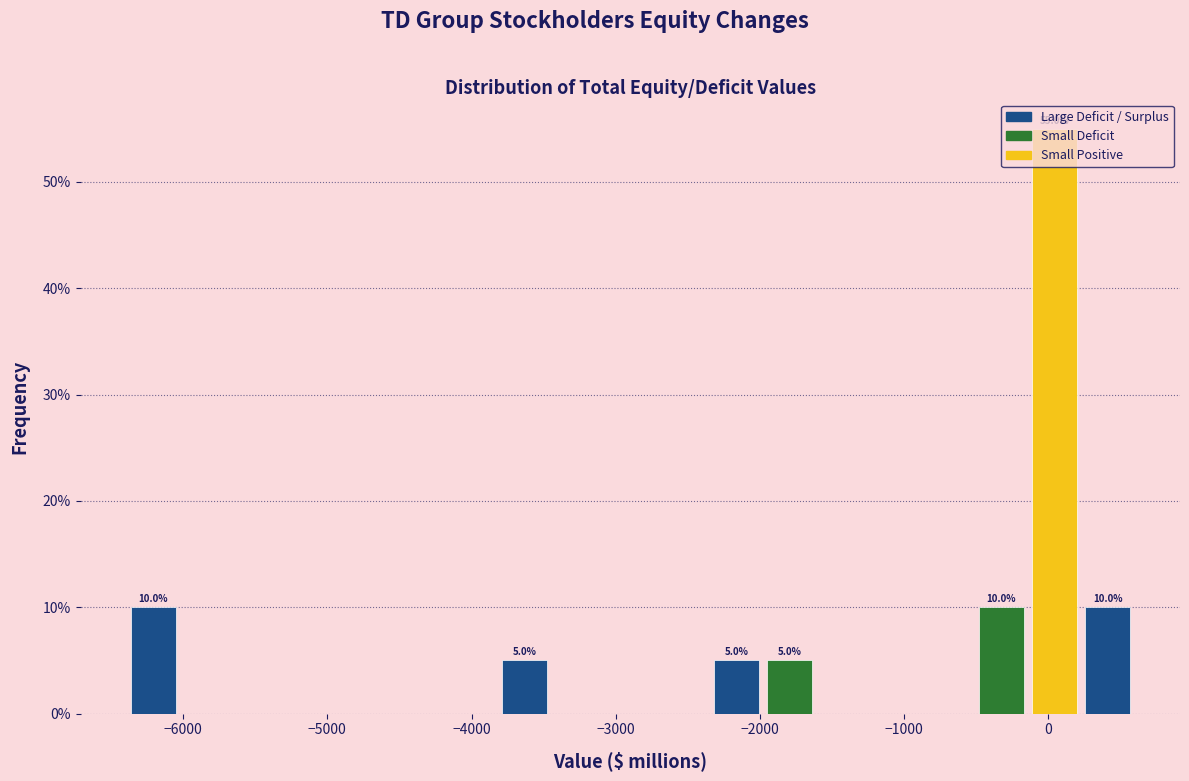

Read against the x-axis, roughly where is the centre of the tallest bar?

0